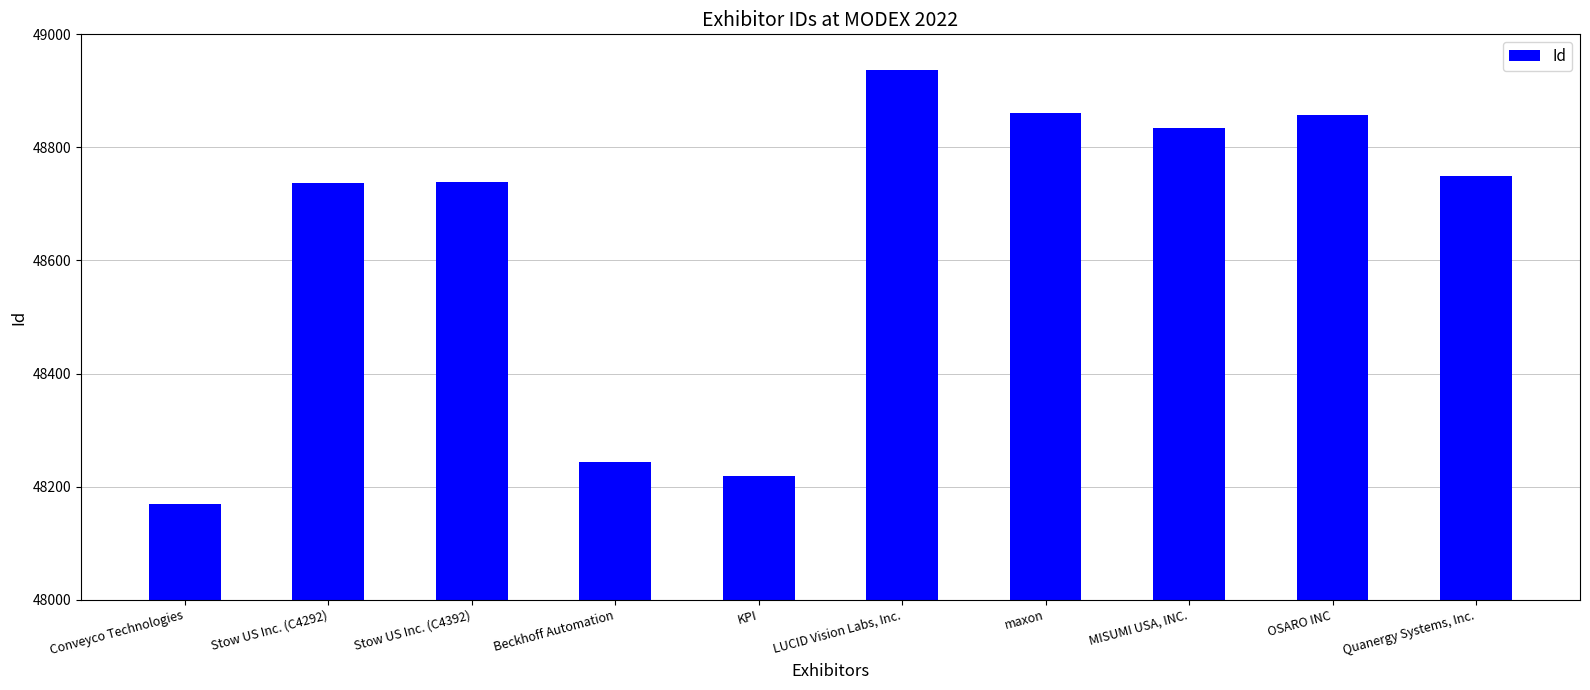

How many data points are less than 48750?

5